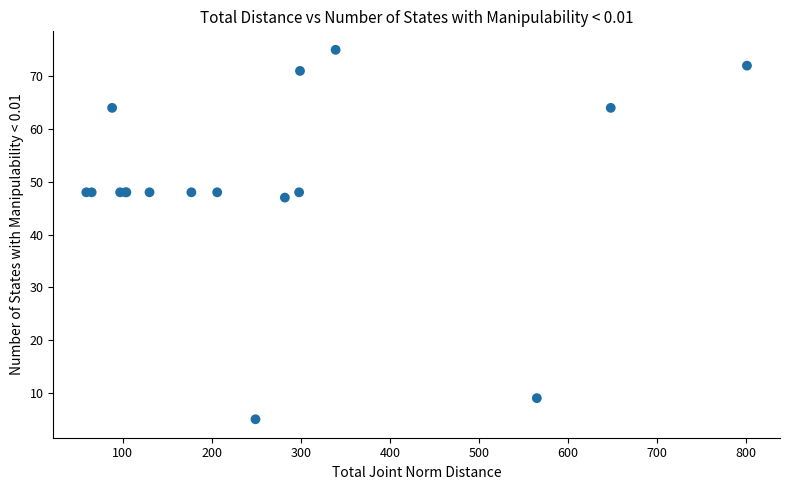

What Y value in the scatter plot is closest to 40?

47